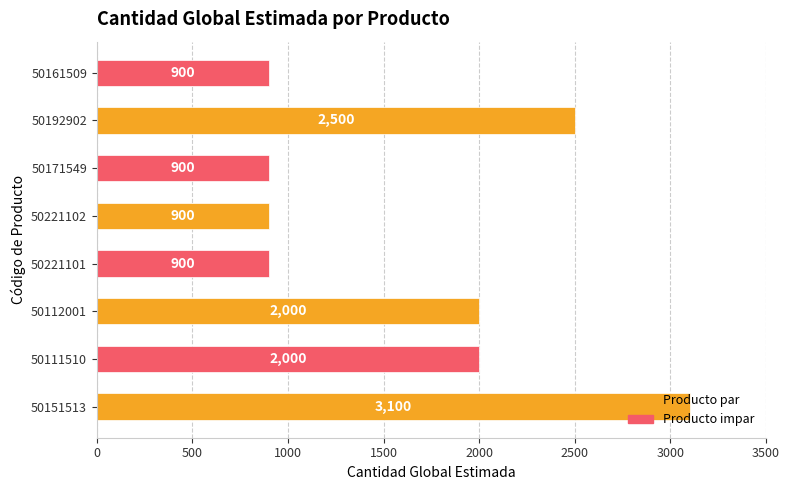

What is the sum of all values?

13200